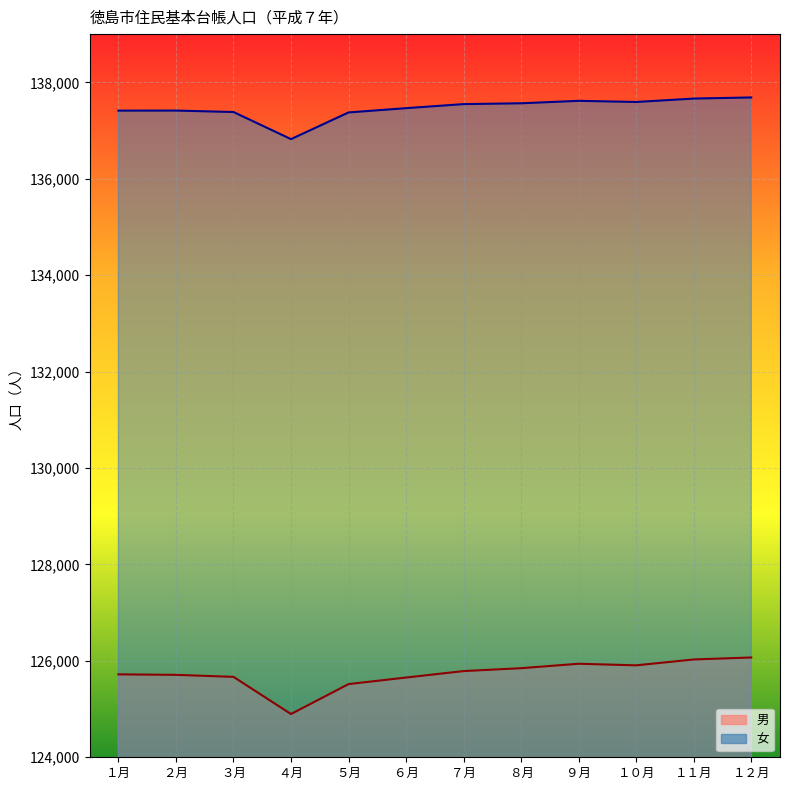

What is the difference between the second highest and minimum values in the 女 series?

841